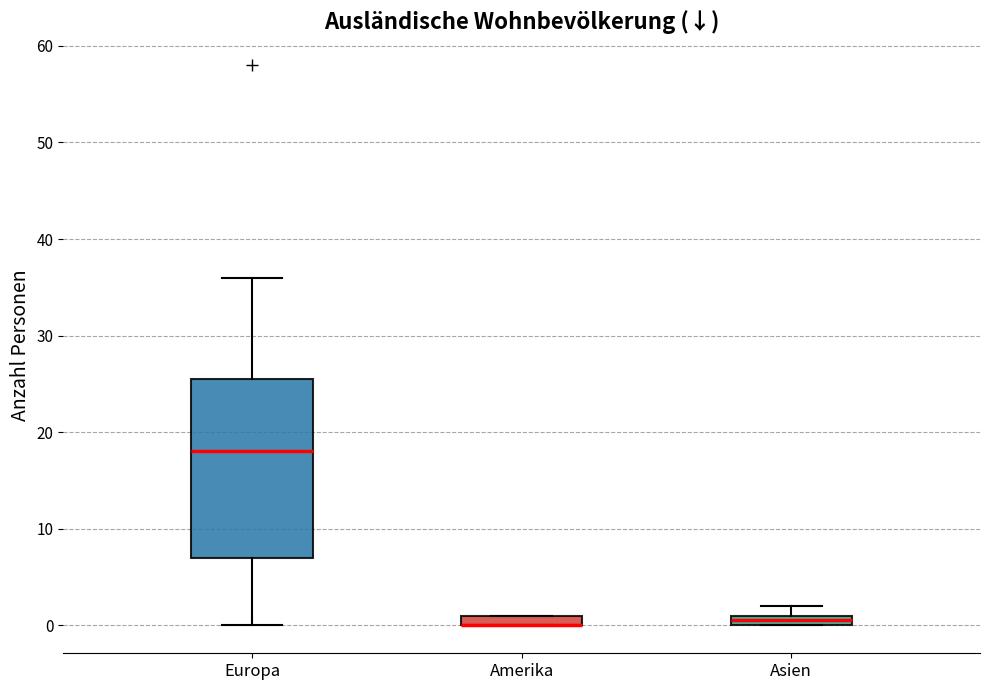

Comparing the boxes themselves (not the whiskers), which one is the tallest?

Europa